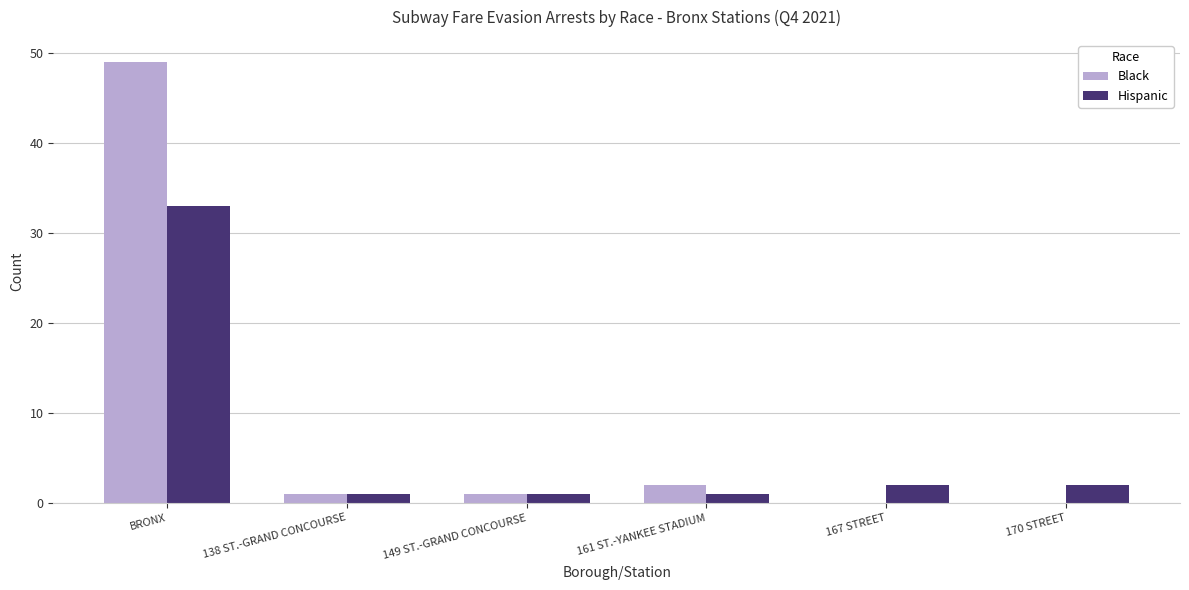

Which series has the largest range (max minus min)?

Black